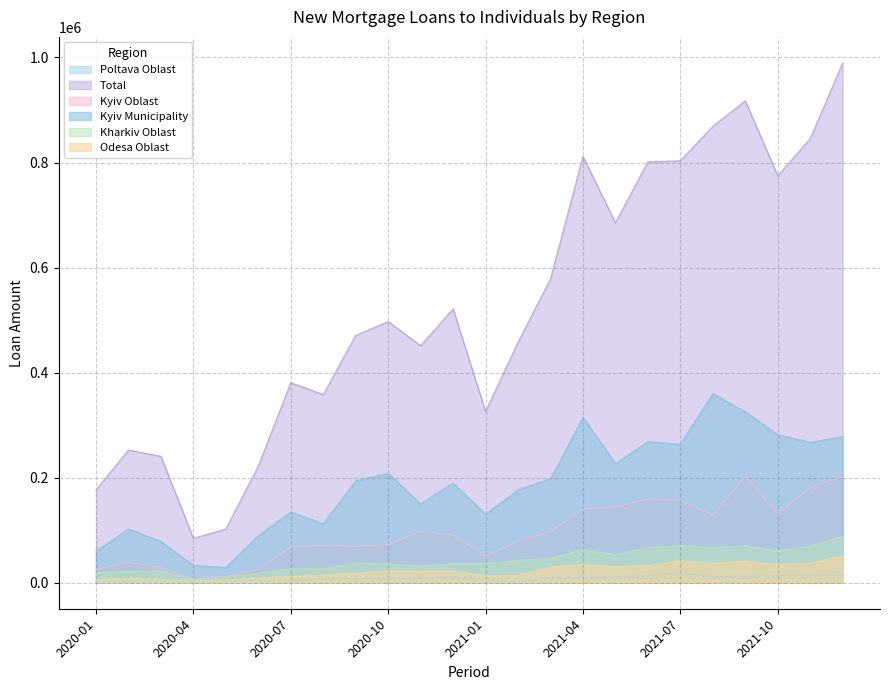

Does the chart have visible grid lines?

Yes